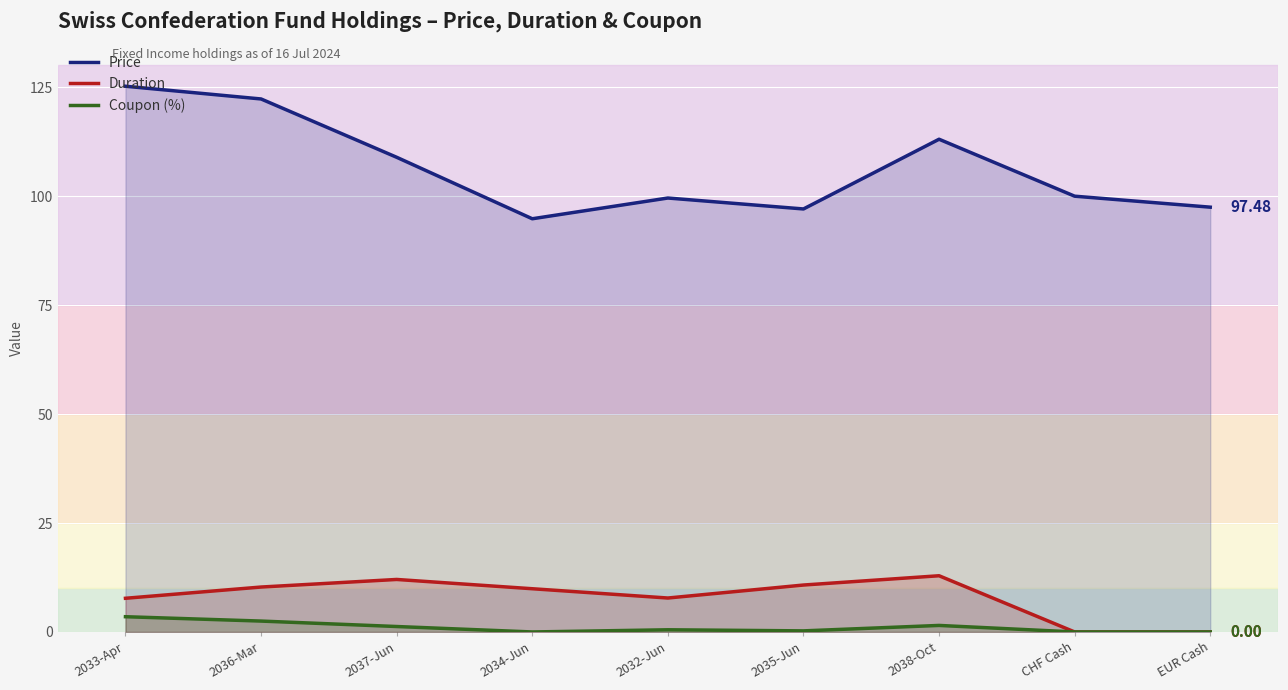

Which label corresponds to the largest value in the chart?

2033-Apr